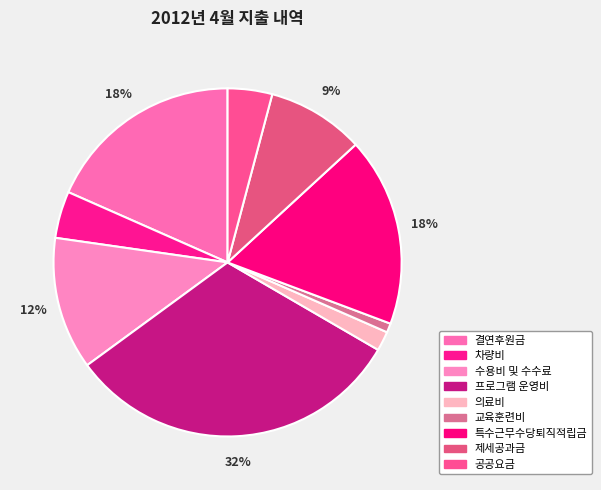

True or false: 제세공과금 accounts for 9% of the total.

True